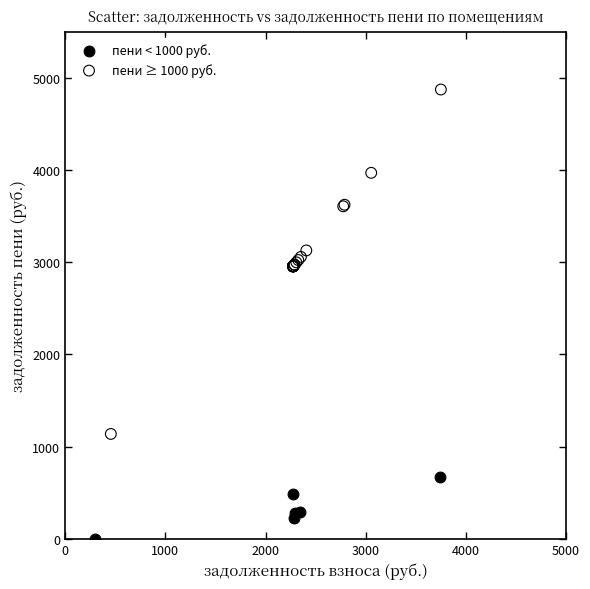

Which series reaches the minimum Y coordinate?

пени < 1000 руб.